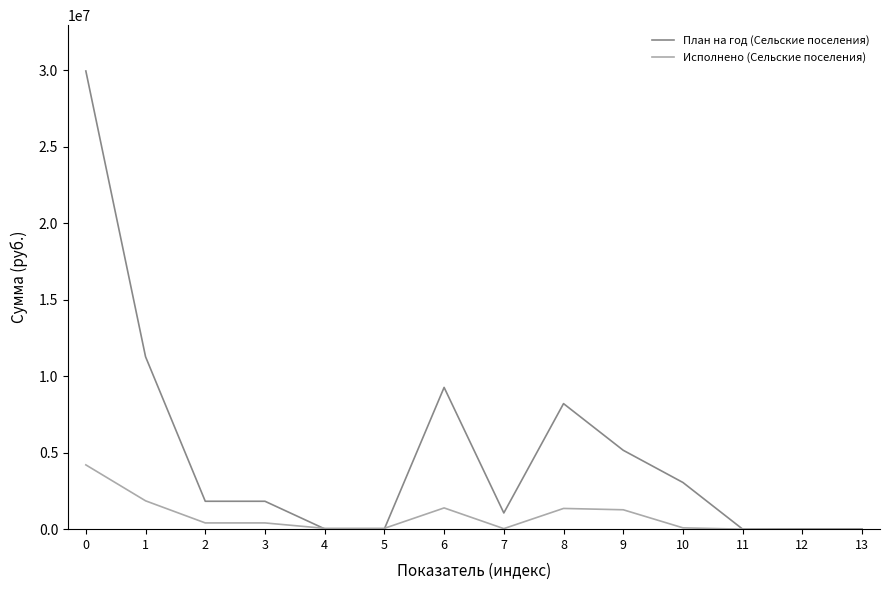

How many lines are shown in the chart?

2